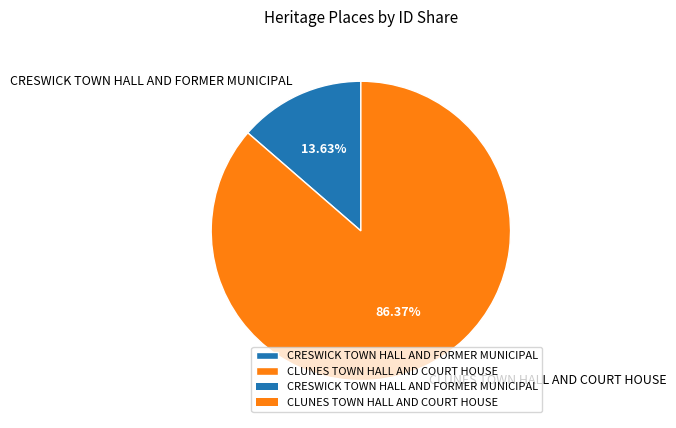

How many segments does this pie chart have?

2